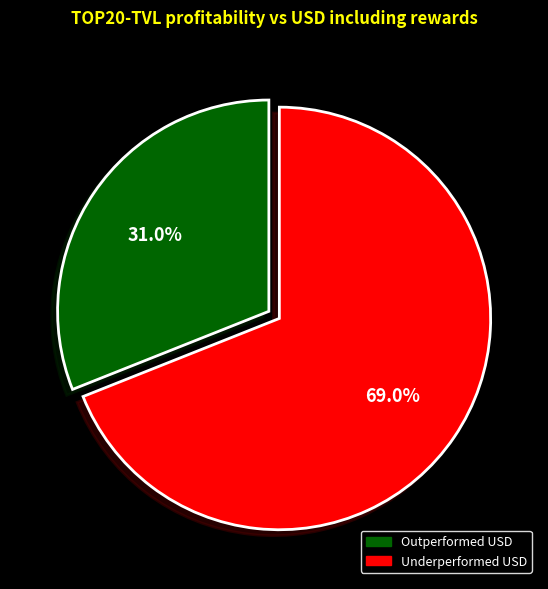

Is there a majority slice in this chart?

Yes